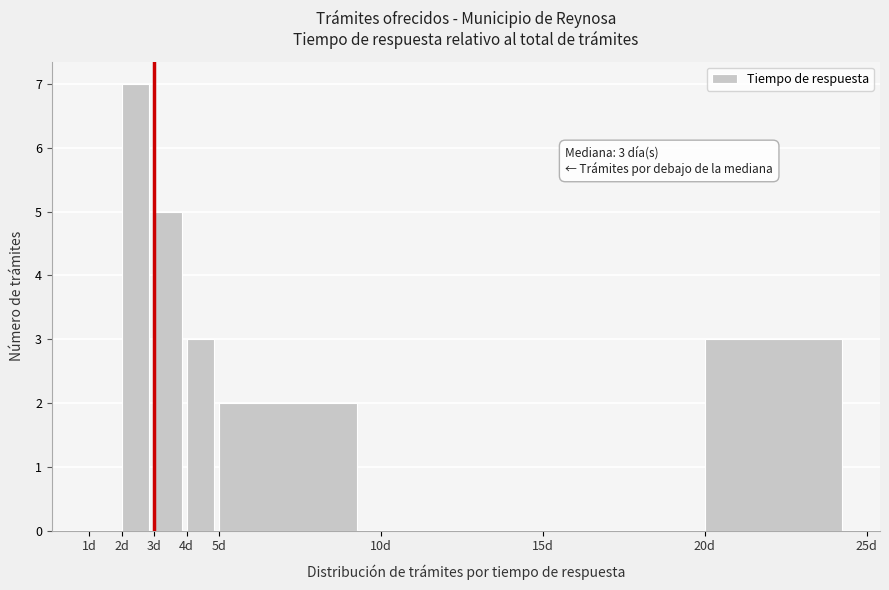

Over which range of the x-axis is the bar tallest?

2 to 3